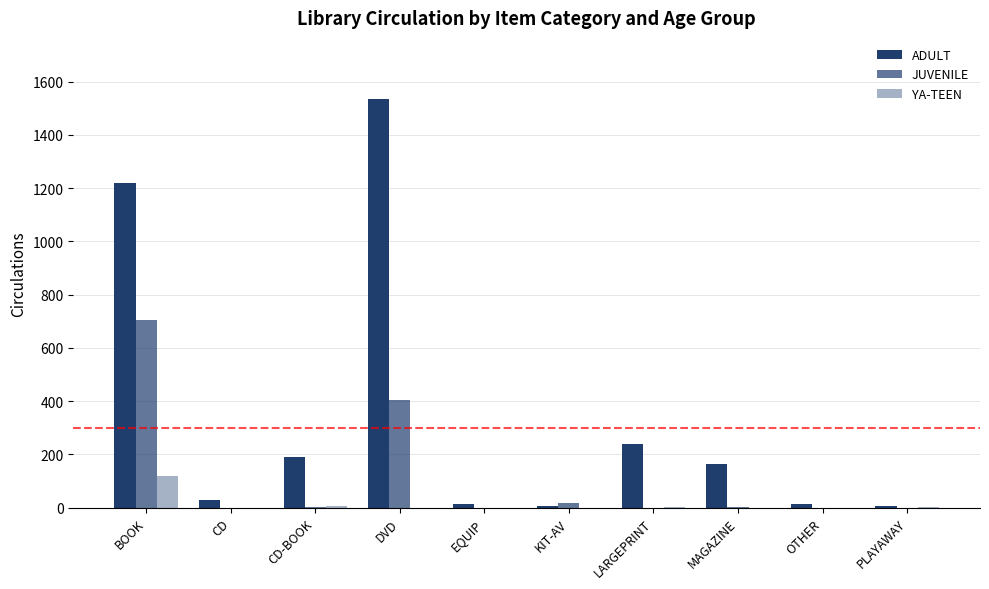

What is the value of the JUVENILE bar at the 8th from the left?

1